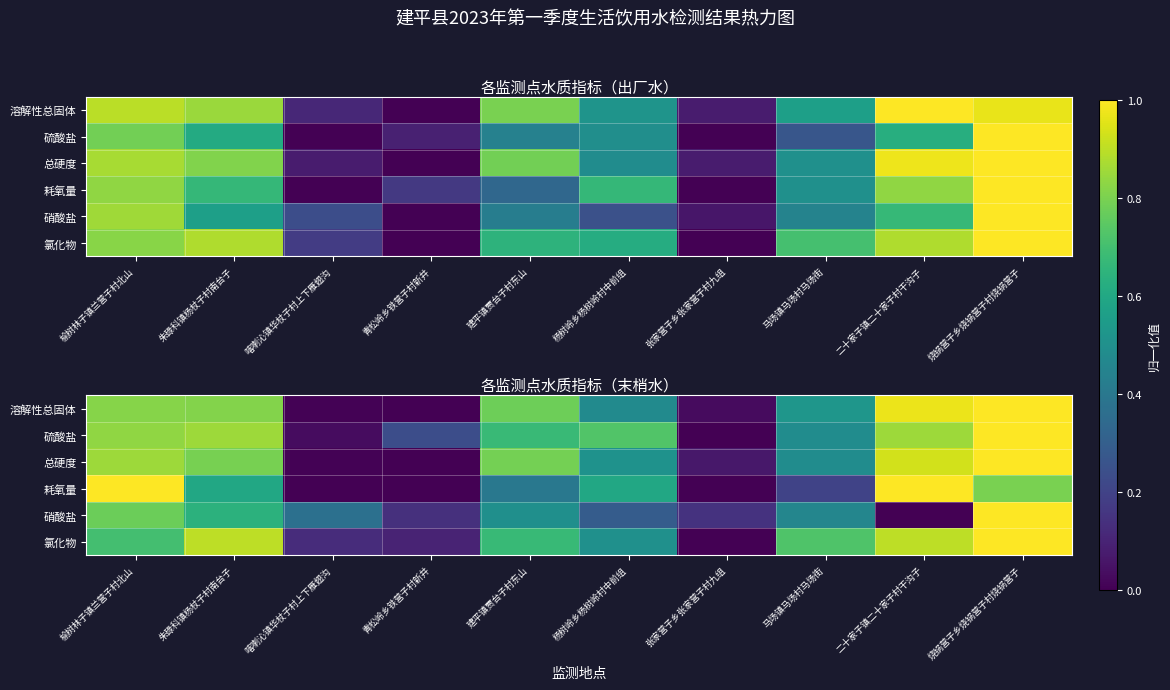

Count the number of categories in the chart.

10